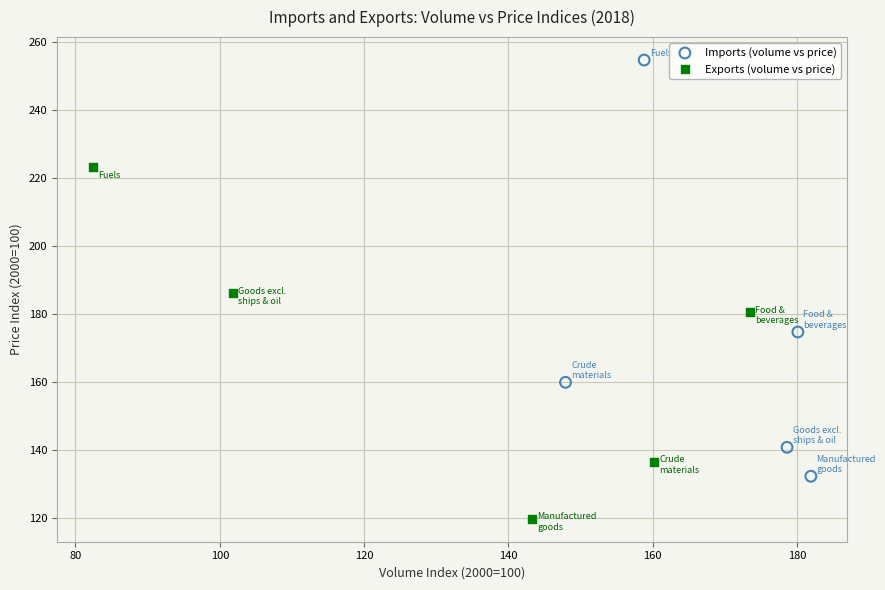

Which series reaches the maximum Y coordinate?

Imports (volume vs price)